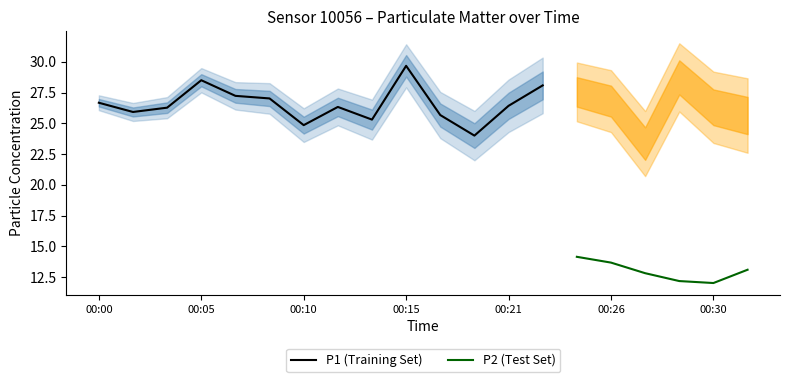

Is this an area chart (filled region under the line)?

No